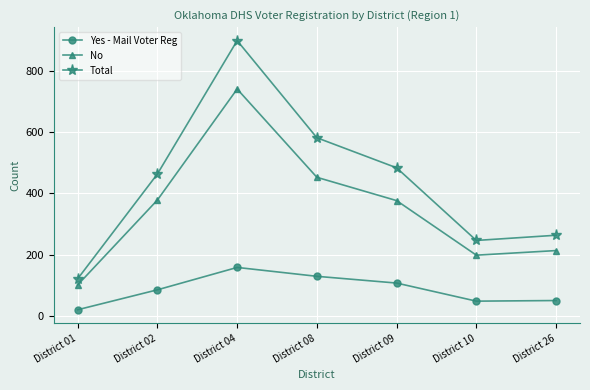

What is the maximum value shown in the chart?

898